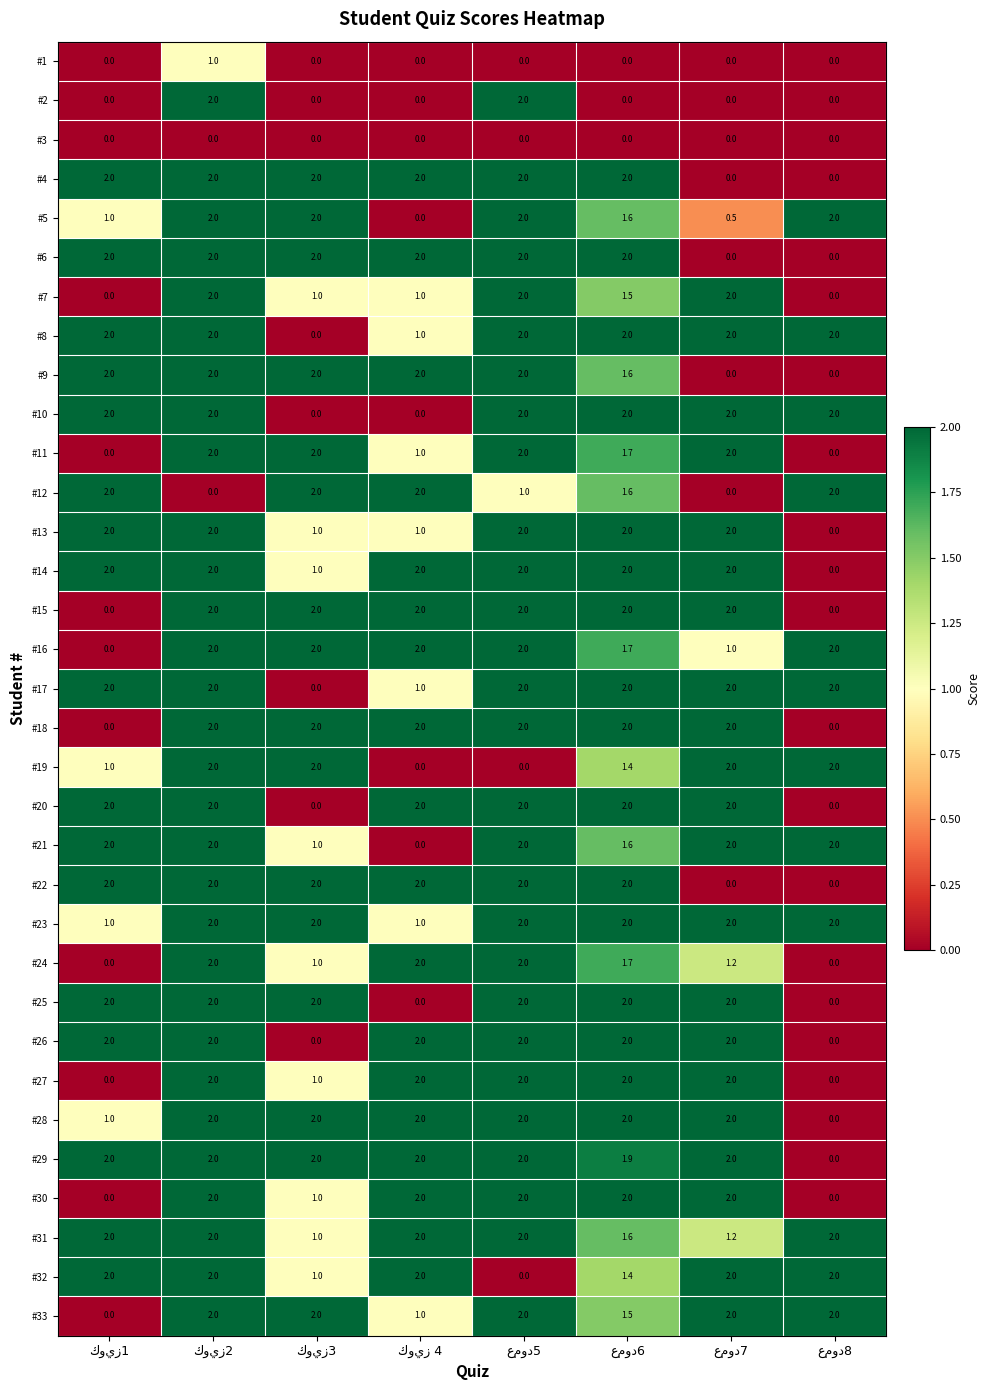

Count the #1 values in the range 0 to 1.

8